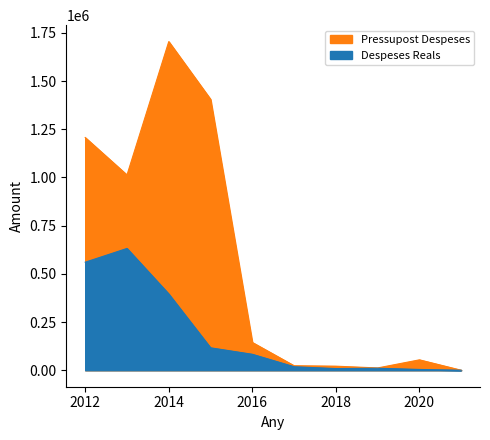

What is the value of the Pressupost Despeses point at the 10th from the left?

311.9